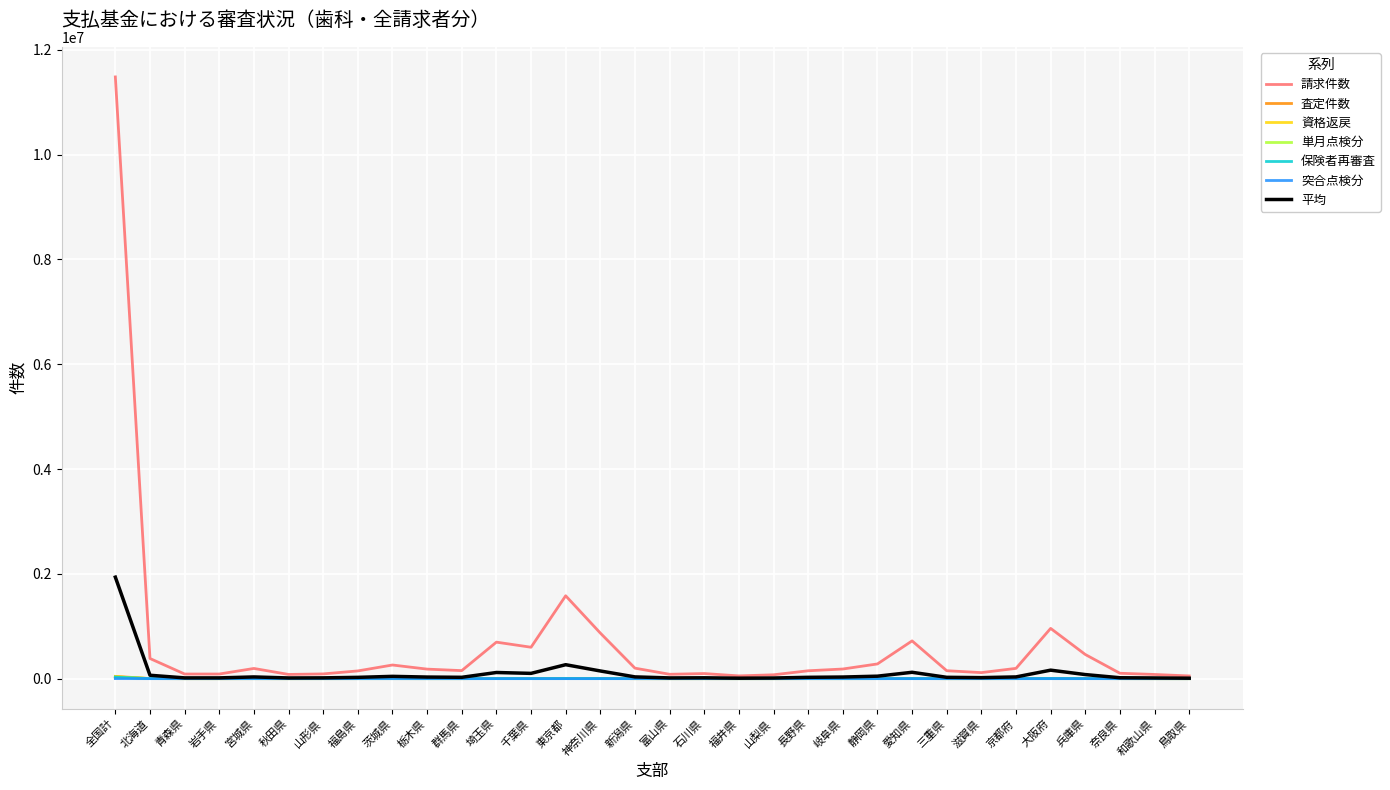

How many intersections are there between 査定件数 and 資格返戻?

15